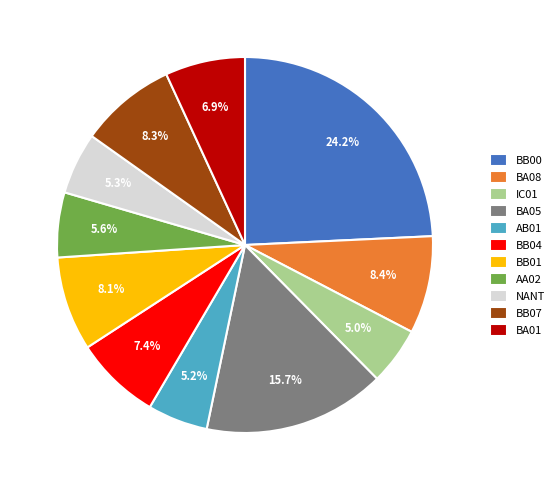

What is the total percentage of NANT and IC01?

10.3%